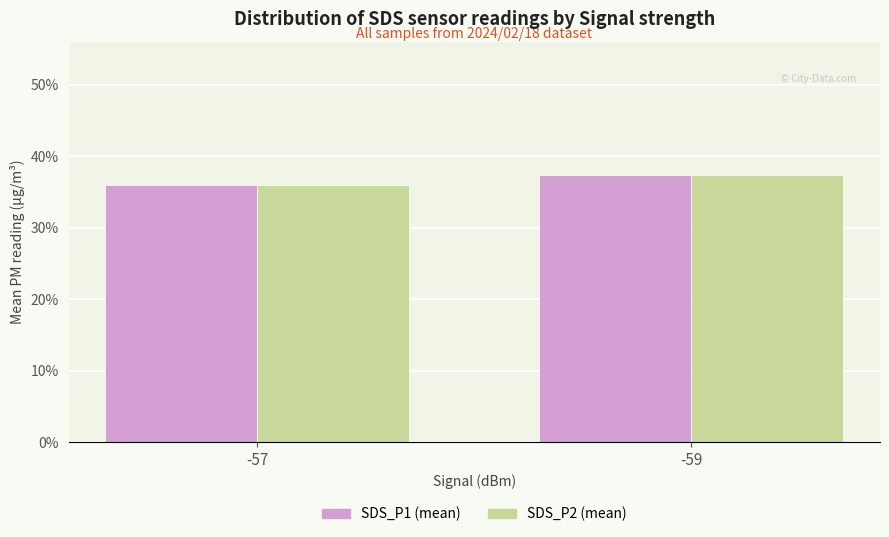

The SDS_P2 (mean) series shows 0.5 at -59. True or false?

False